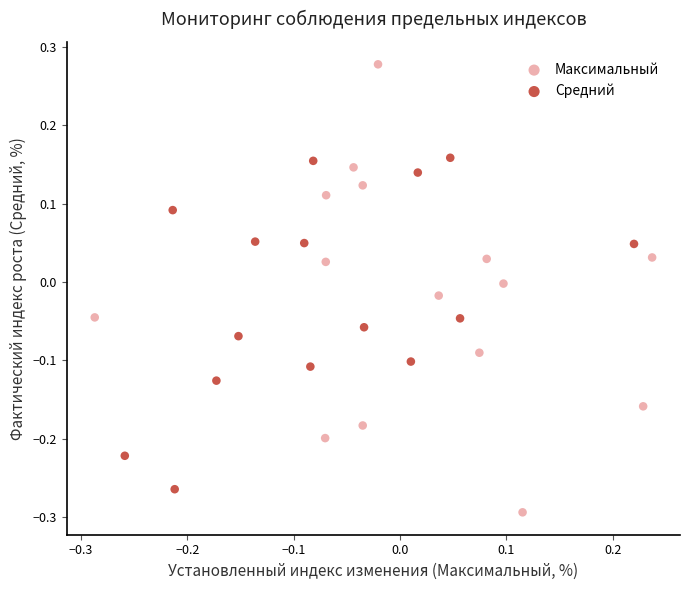

Which series reaches the minimum Y coordinate?

Максимальный